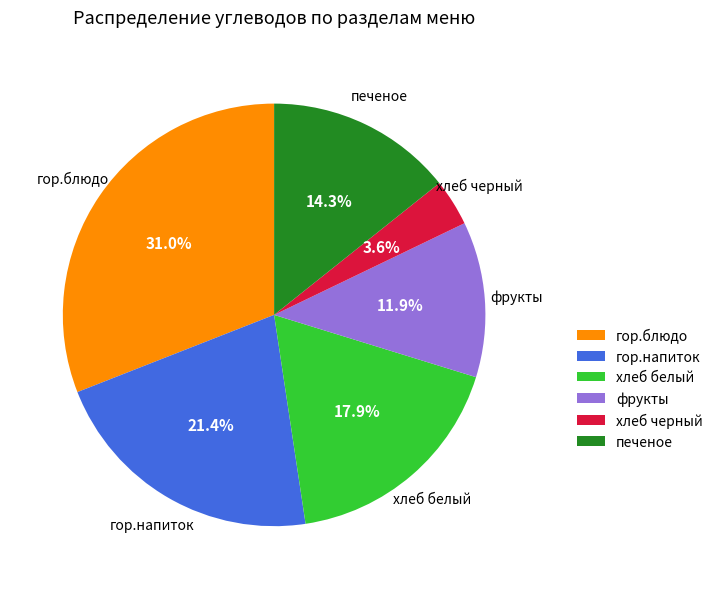

The фрукты slice represents 12% of the pie. True or false?

True